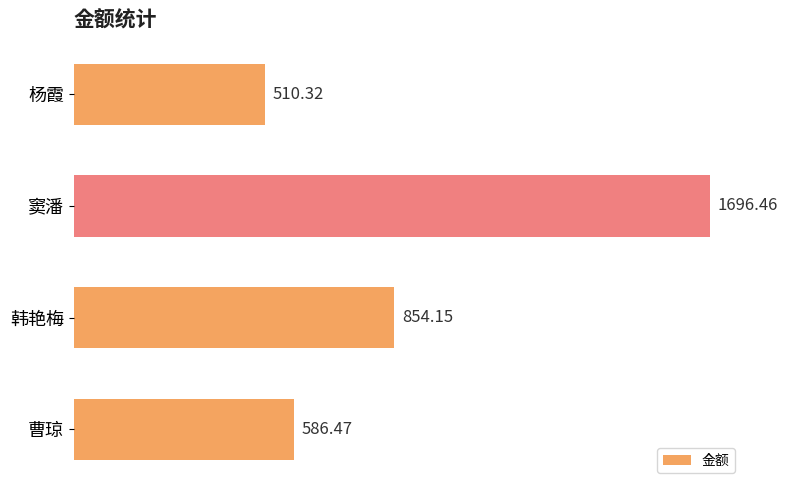

Where is the data nearest to the value 1103?

韩艳梅